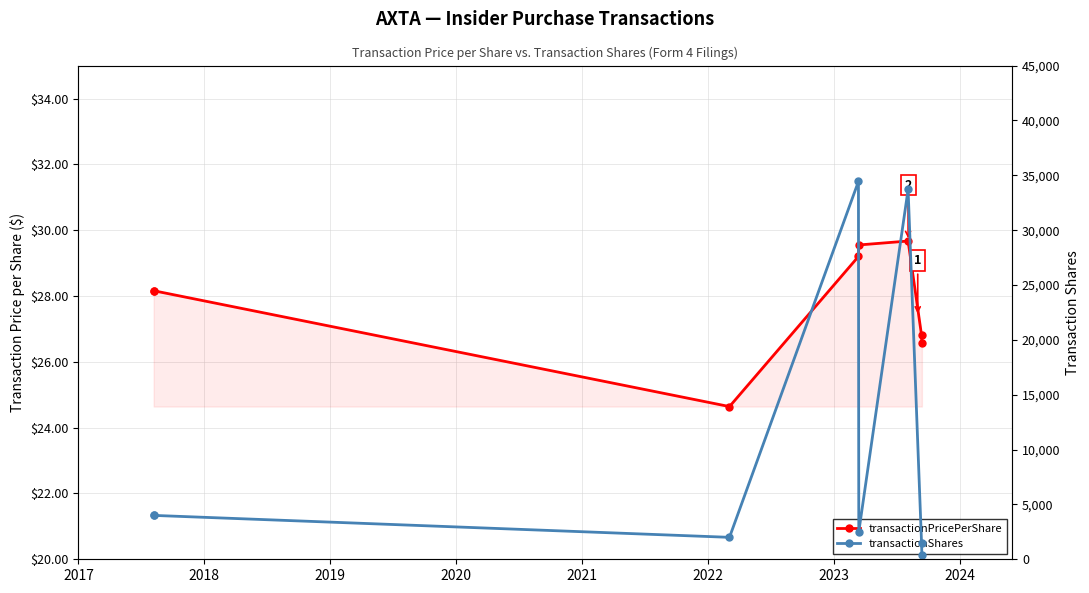

The value of transactionPricePerShare at 2018 is 28.2. True or false?

True